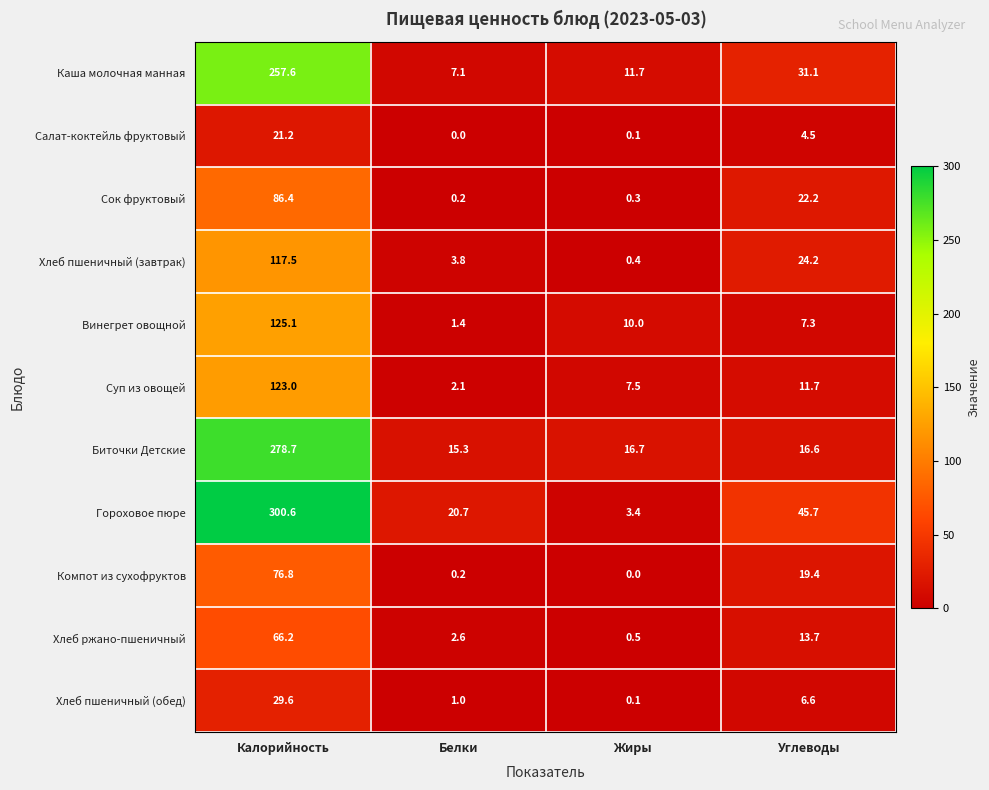

Rank the series at Углеводы from lowest to highest value.

Салат-коктейль фруктовый, Хлеб пшеничный (обед), Винегрет овощной, Суп из овощей, Хлеб ржано-пшеничный, Биточки Детские, Компот из сухофруктов, Сок фруктовый, Хлеб пшеничный (завтрак), Каша молочная манная, Гороховое пюре